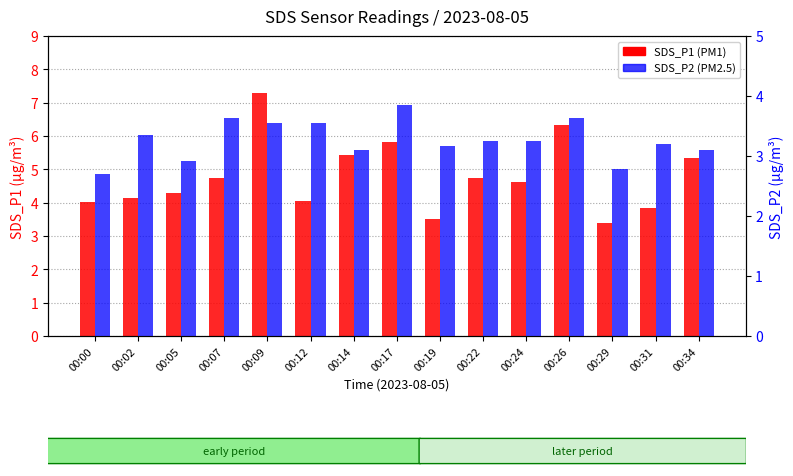

At how many categories does at least one series exceed 4?

12